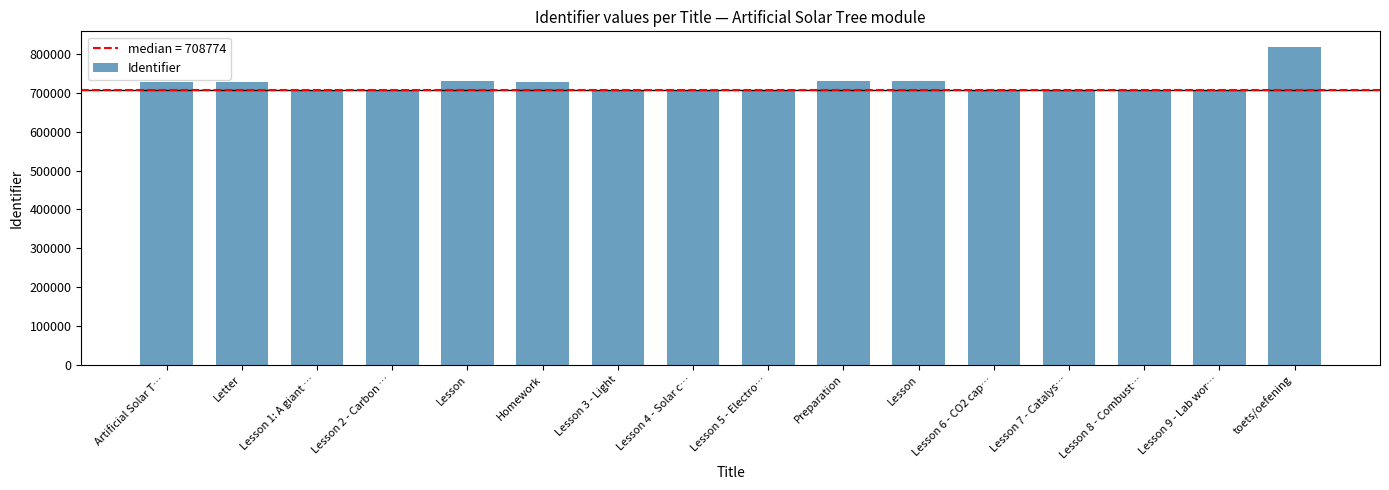

How many data points are less than 708775?

8